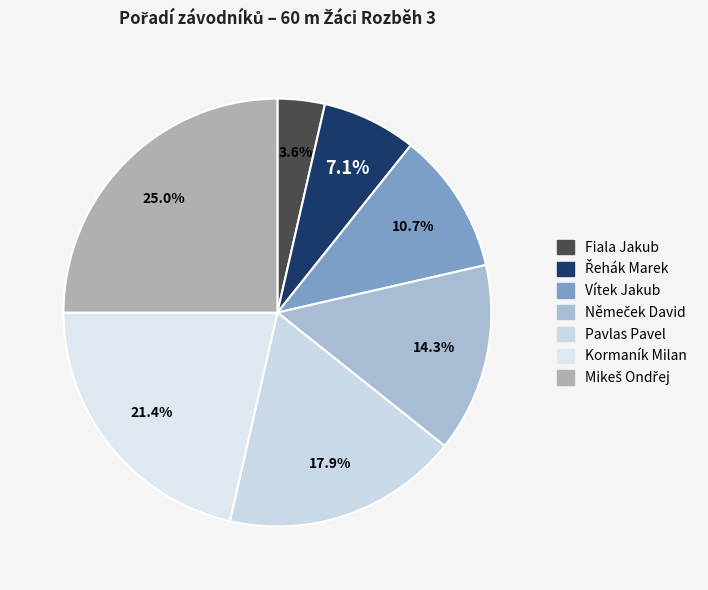

Count the number of slices in the pie.

7